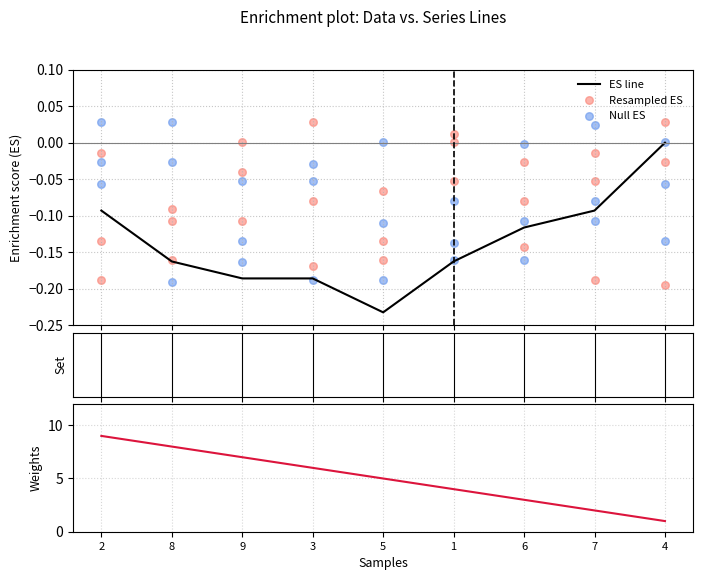

Which series contains the lowest Y value?

ES line